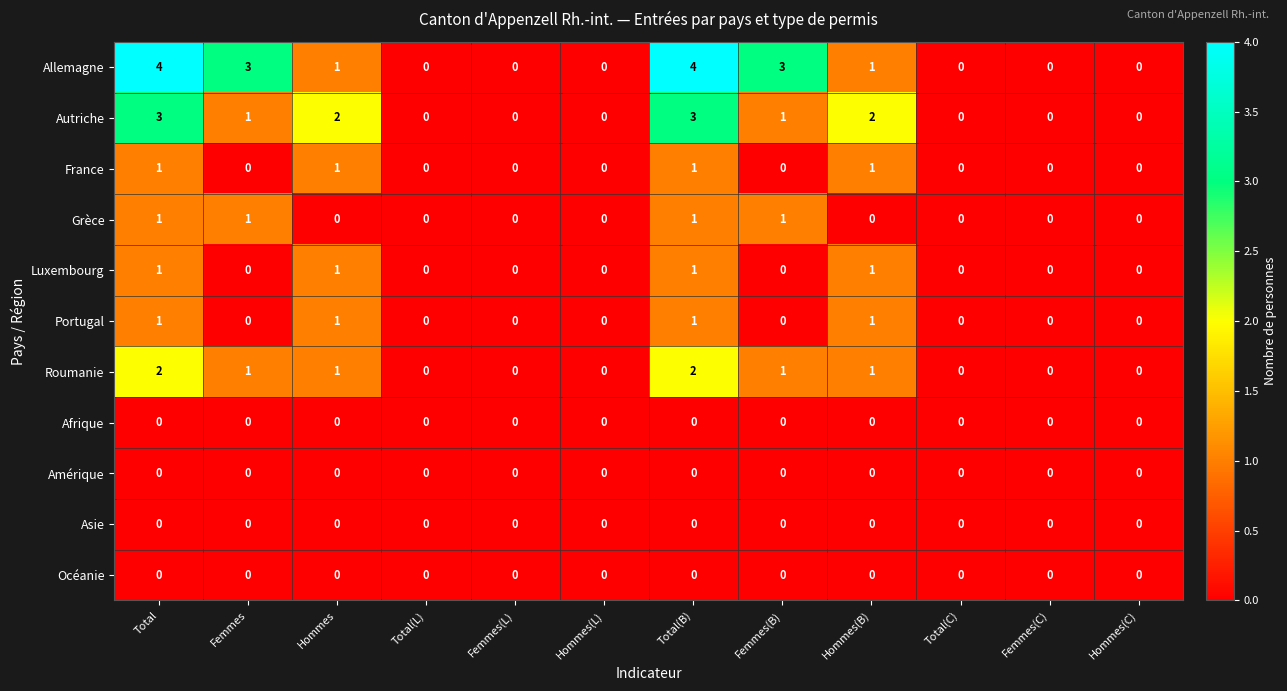

Count the number of data series in this chart.

11